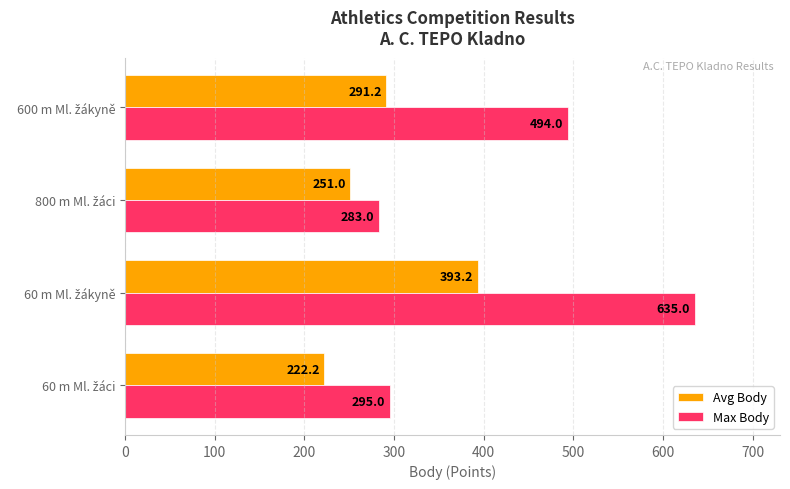

What is the average value of the Max Body series?

426.8